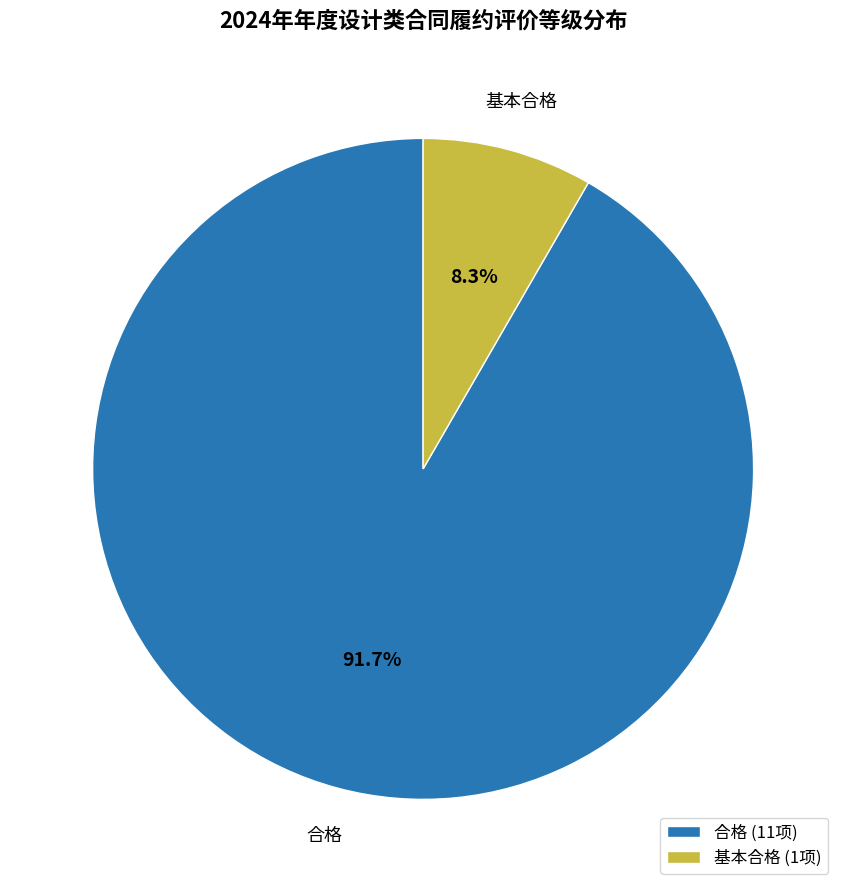

To the nearest percent, what is the difference between the 基本合格 and 合格 slice percentages?

83%